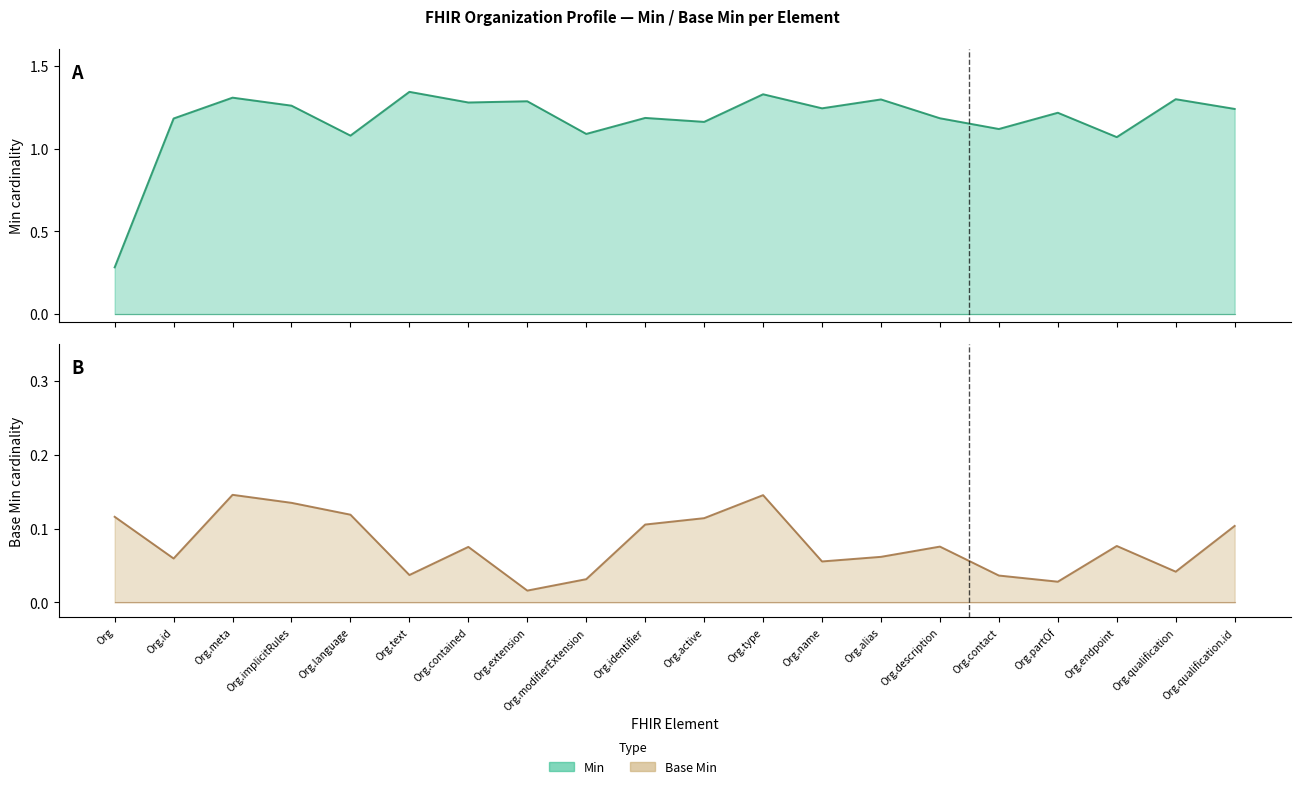

What is the sum of all Base Min (upper) values?

1.6